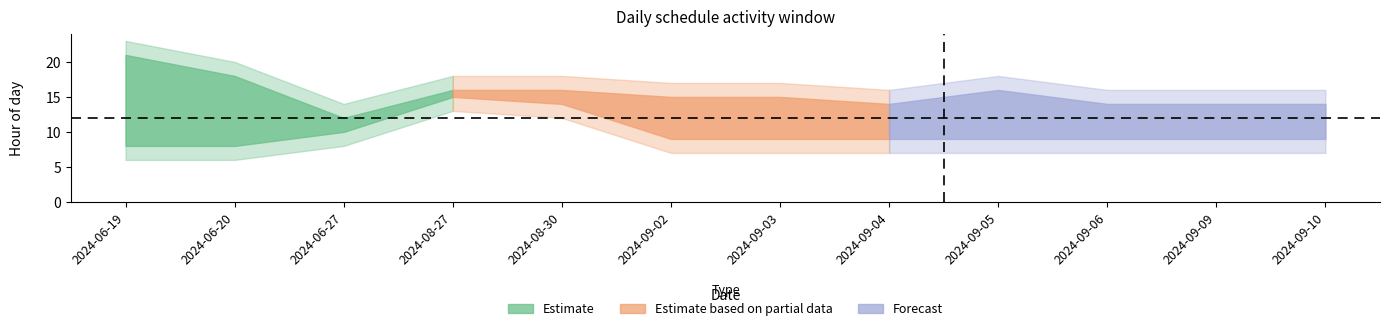

What is the value of the end_hour point at the 8th from the left?

14